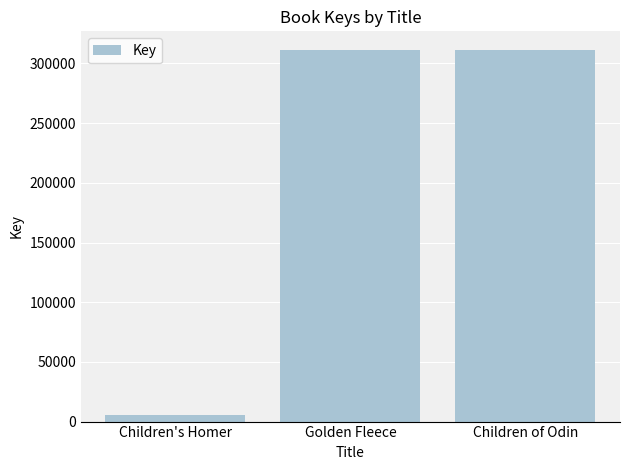

What is the change in value from Golden Fleece to Children of Odin?

-26